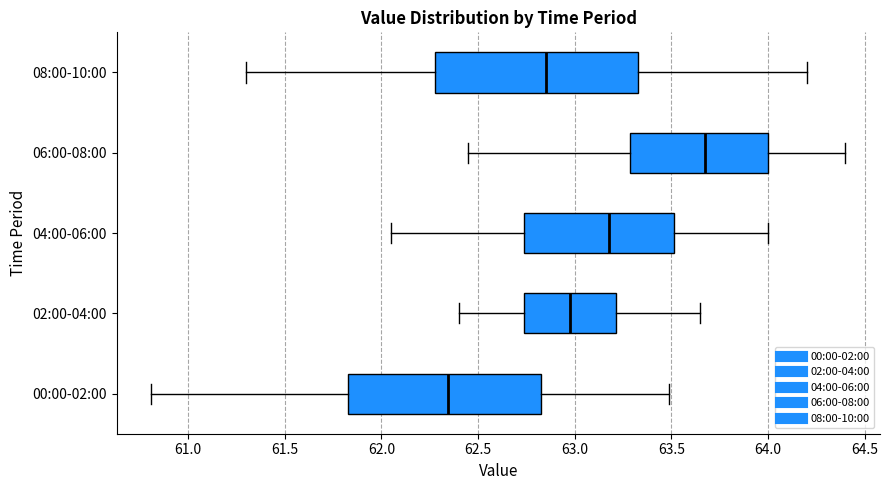

Where does the left whisker of the box for 06:00-08:00 end on the x-axis? The values are not printed on the chart, so give them approximately, as read against the axis.

62.45